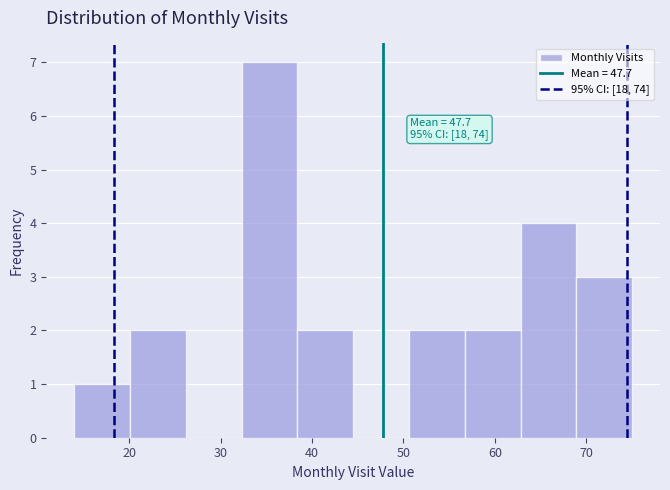

Over which range of the x-axis is the bar tallest?

32.3 to 38.4